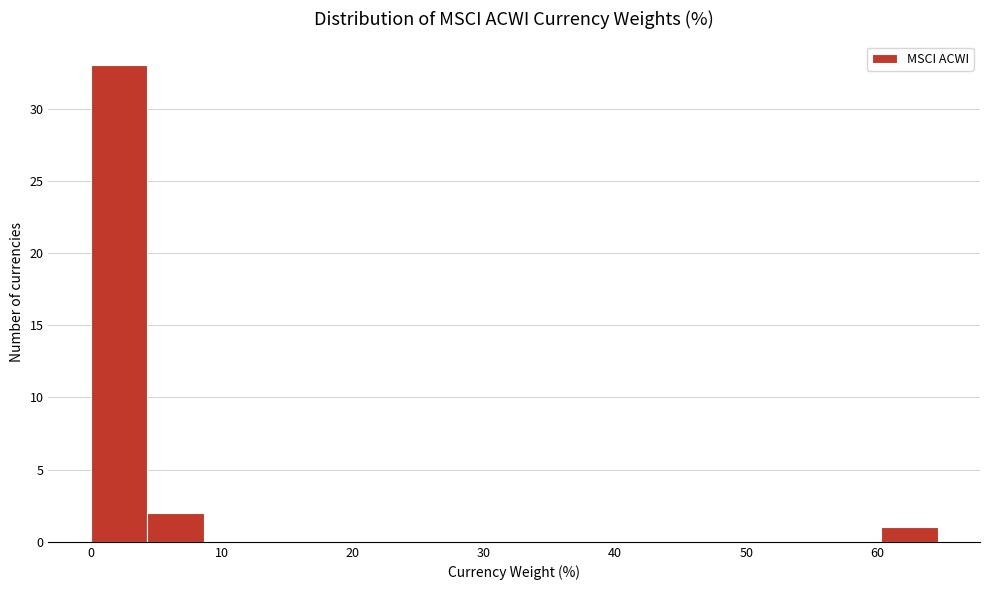

What is the height of the bar covering 60 to 65 on the x-axis? Neither the bar edges nor the heights are printed on the chart, so give them approximately, as read against the axes.

1